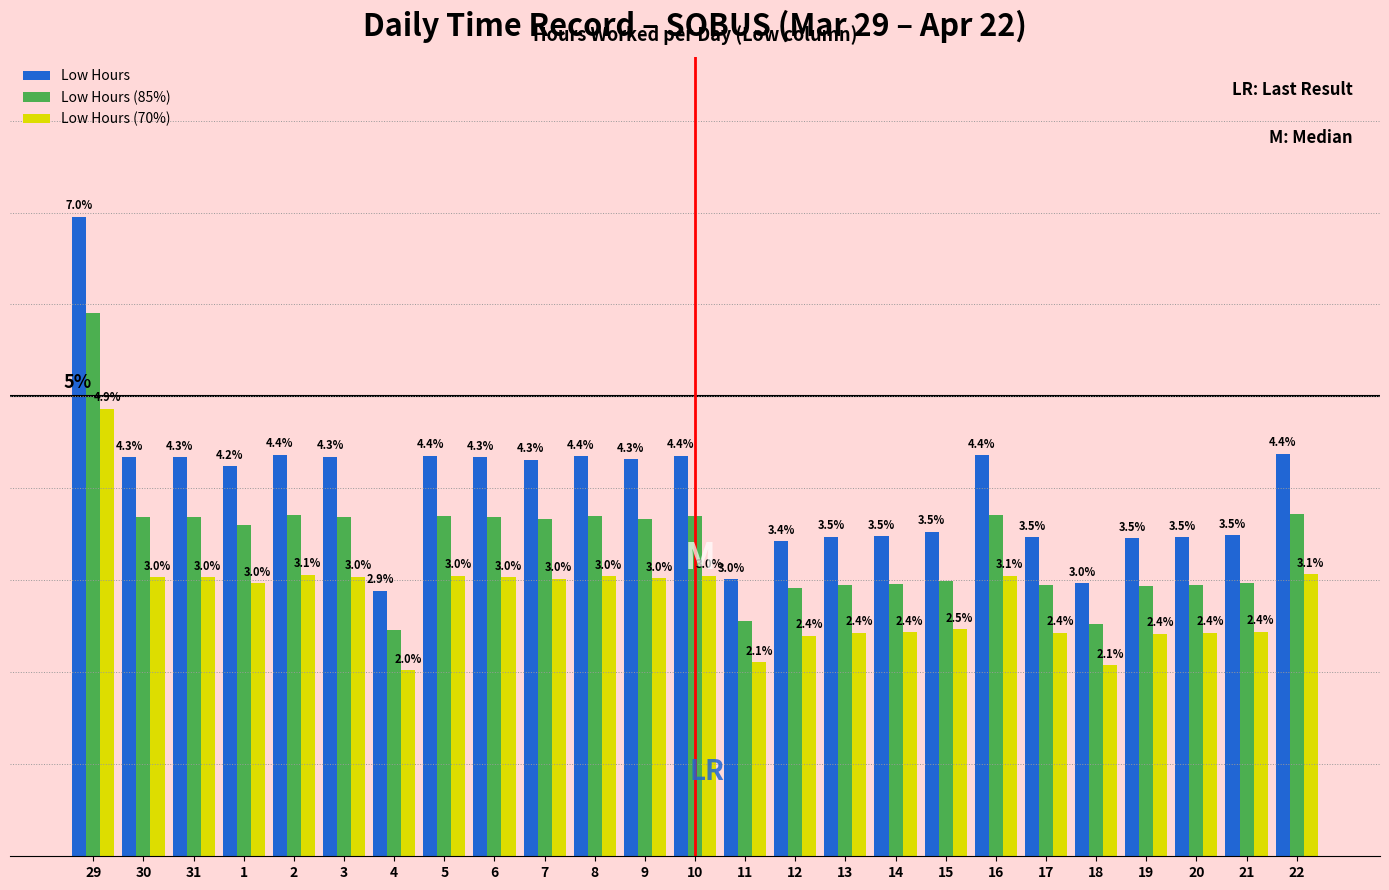

Which series changed the most between 30 and 15?

Low Hours